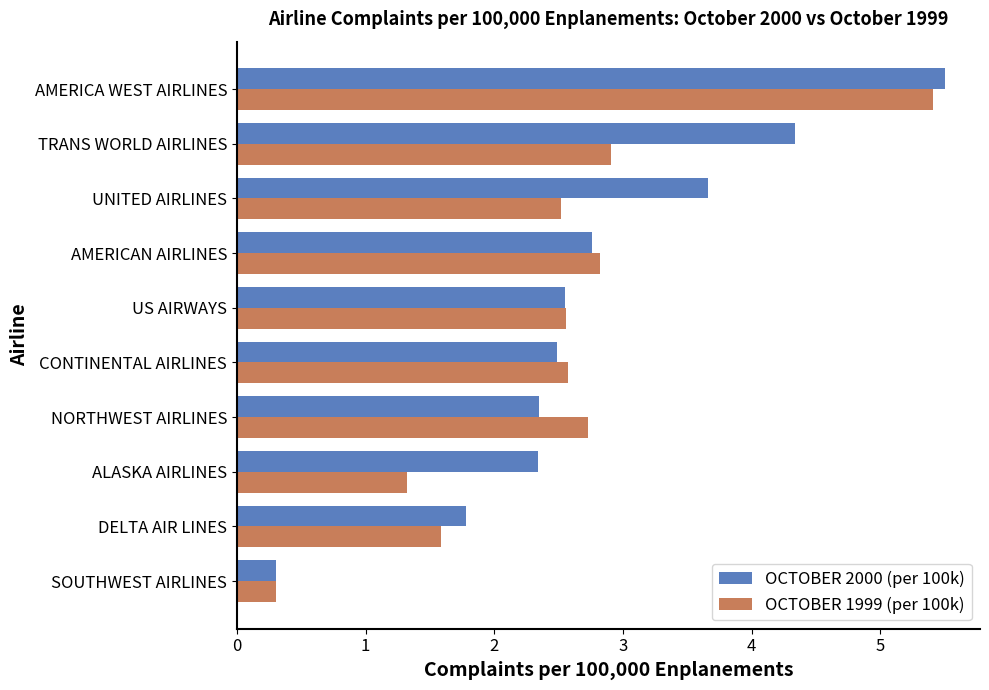

At how many categories does at least one series exceed 0?

10